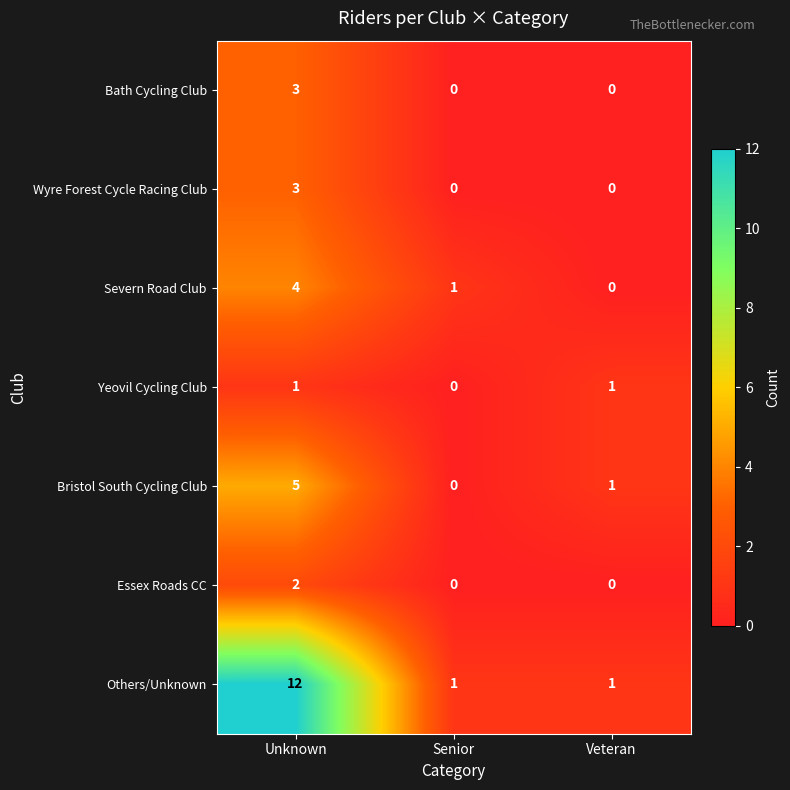

Is it true that Severn Road Club equals 1 at Veteran?

False